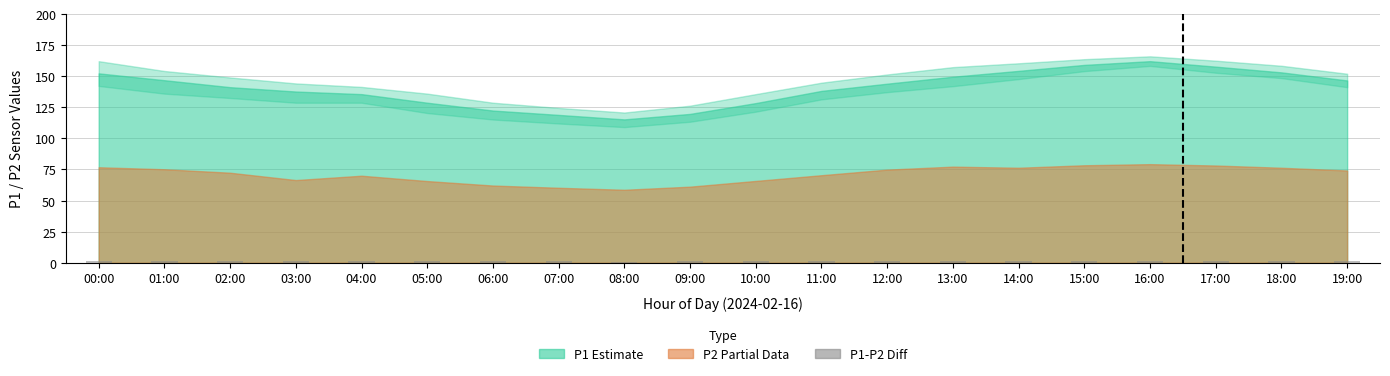

What is the label of the 8th bar from the right?

12:00